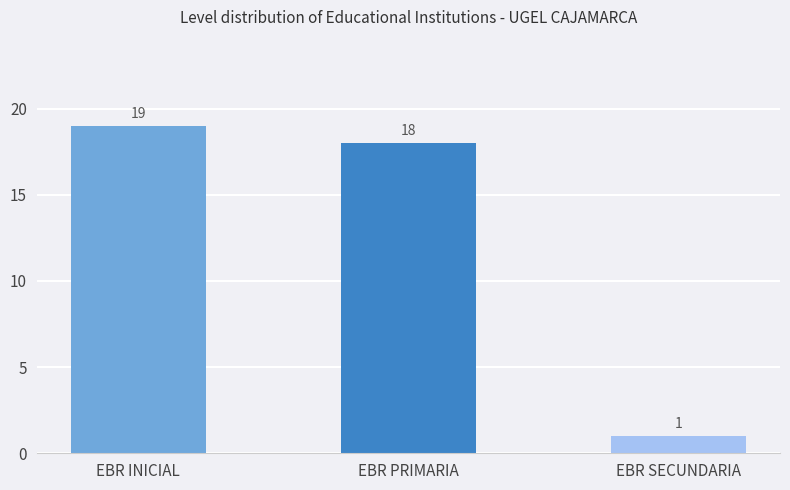

At which label is the value closest to 10?

EBR PRIMARIA